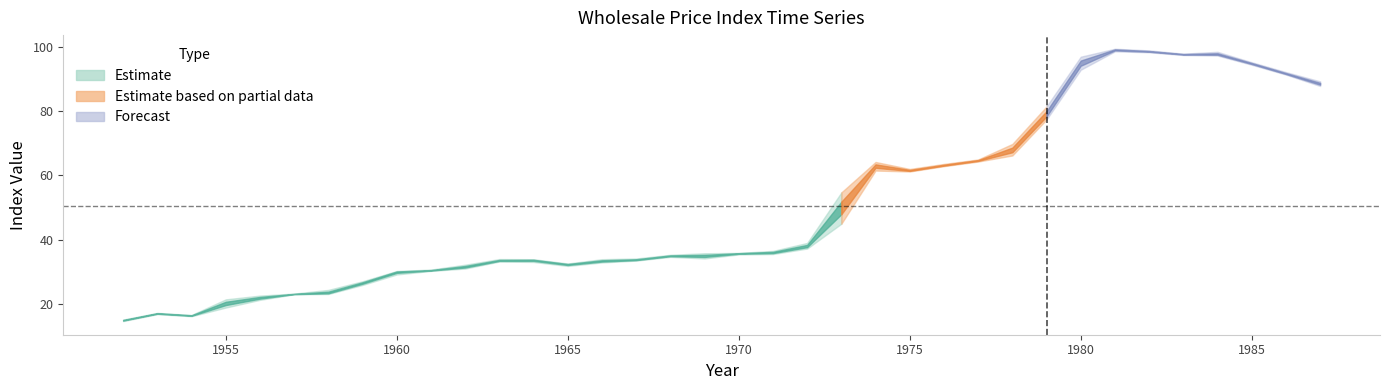

The value of J at 1977 is 25.5. True or false?

False